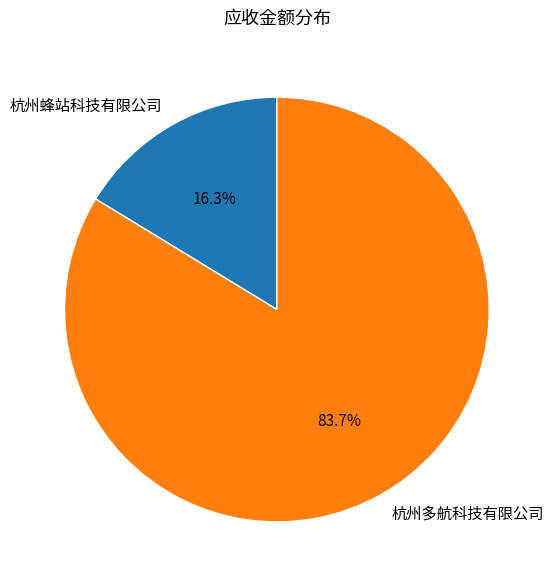

Approximately how many times larger is the value at 杭州蜂站科技有限公司 compared to 杭州多航科技有限公司?

0.2